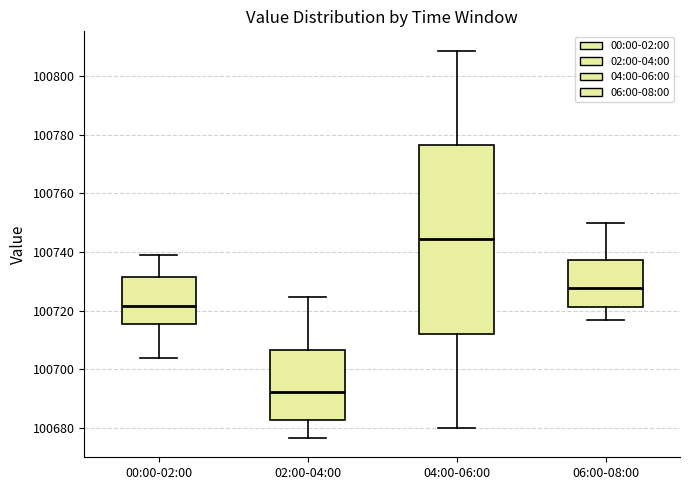

Which box has the highest median line?

04:00-06:00